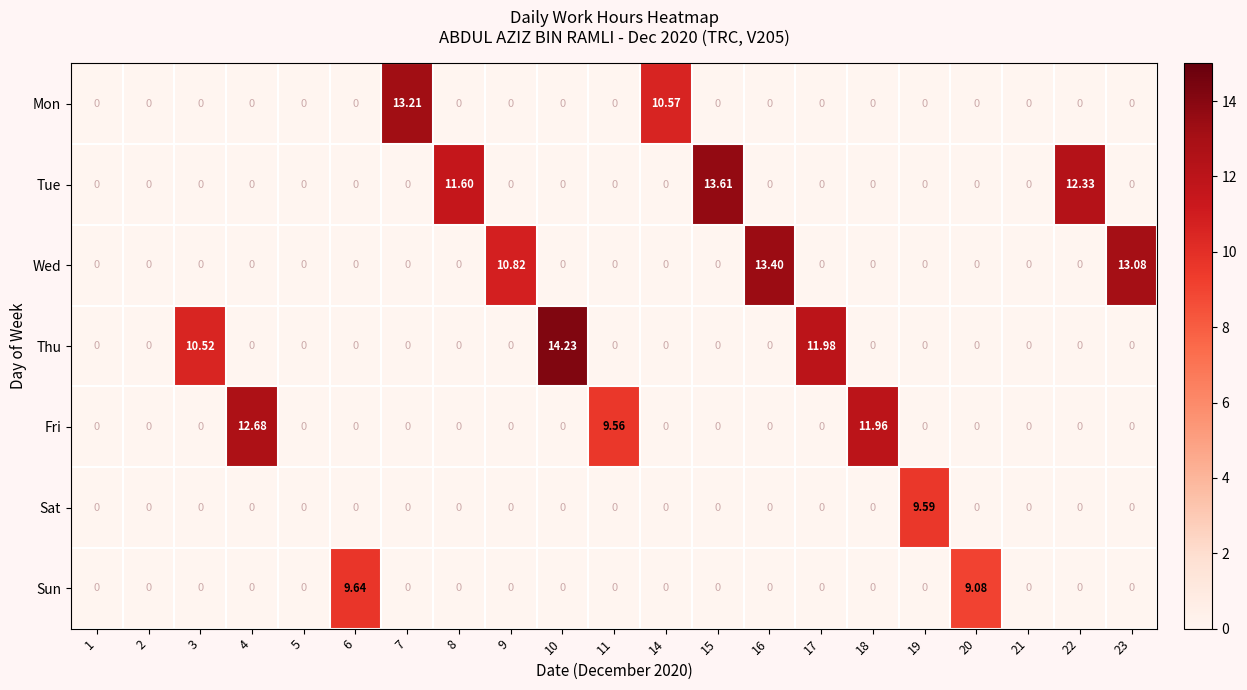

How many data points does each series have?

21